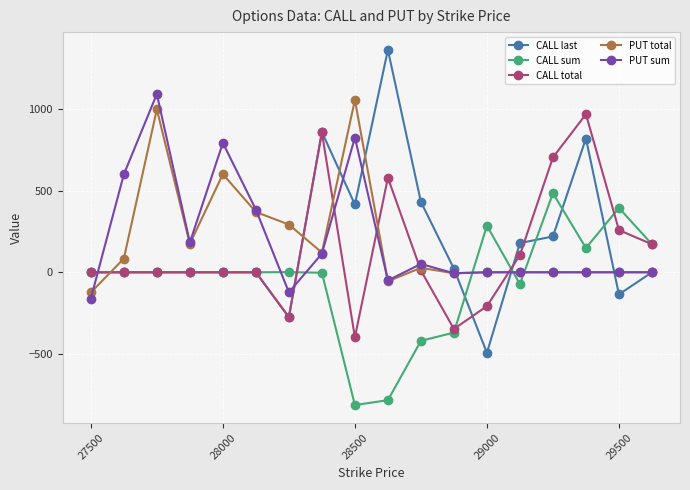

What is the greatest value displayed?

1365